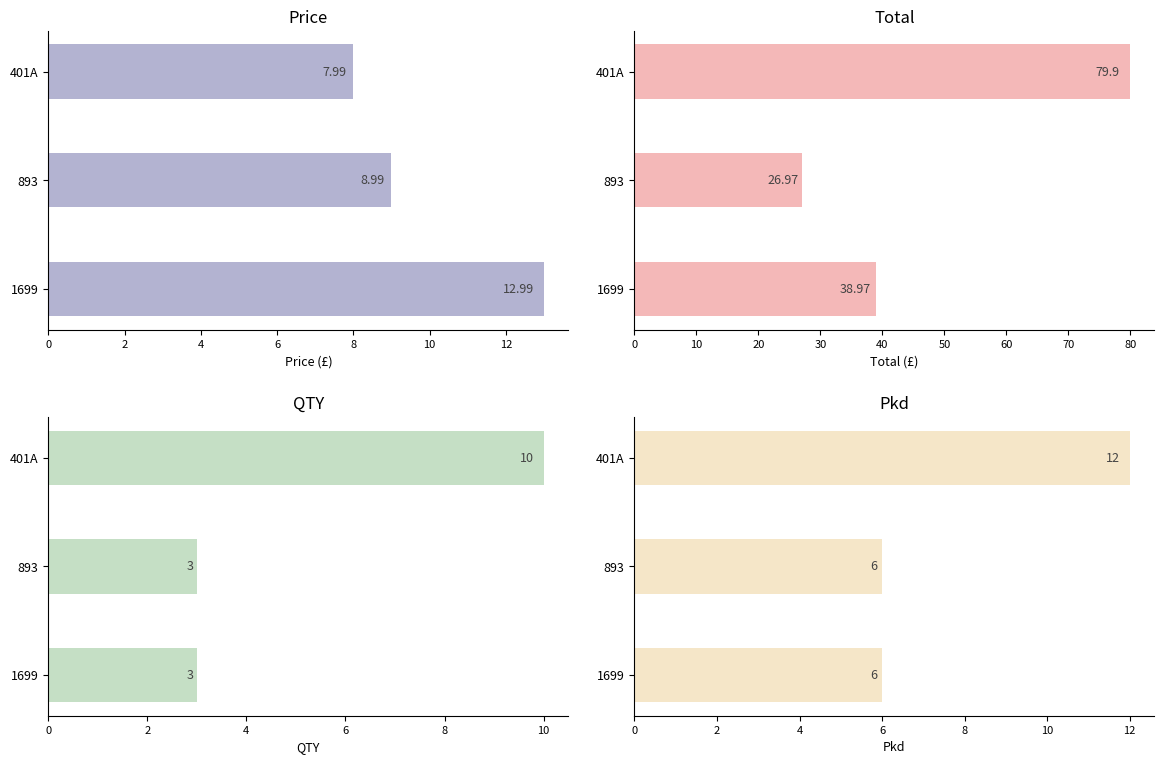

What is the sum of all Pkd values?

24.0